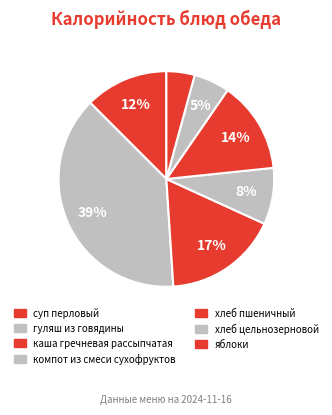

What is the smallest slice in the pie chart?

яблоки